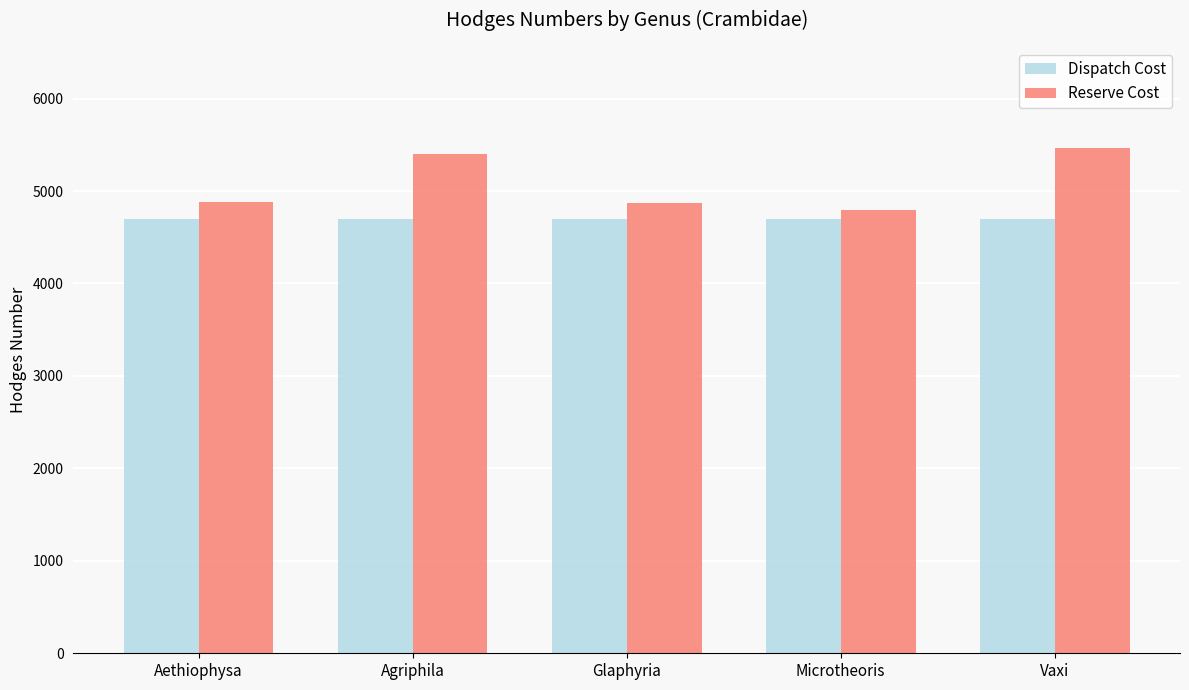

List the series in order of their overall mean, highest first.

Reserve Cost, Dispatch Cost